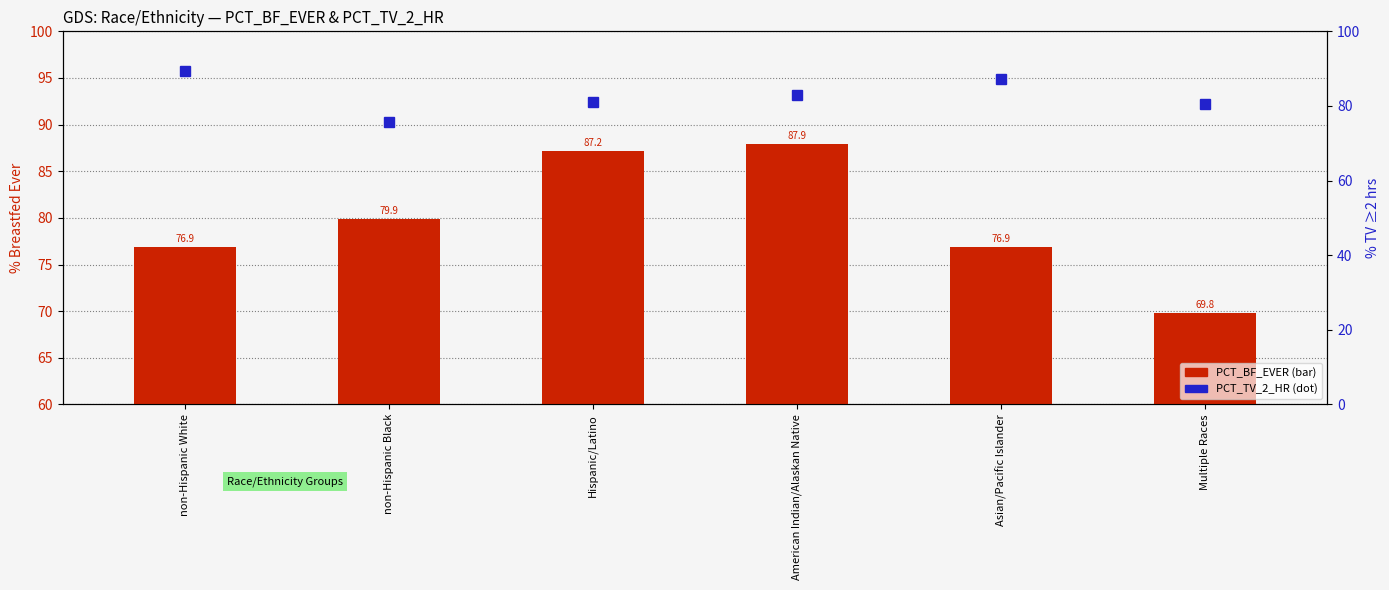

How many data points in PCT_BF_EVER are above 79?

3